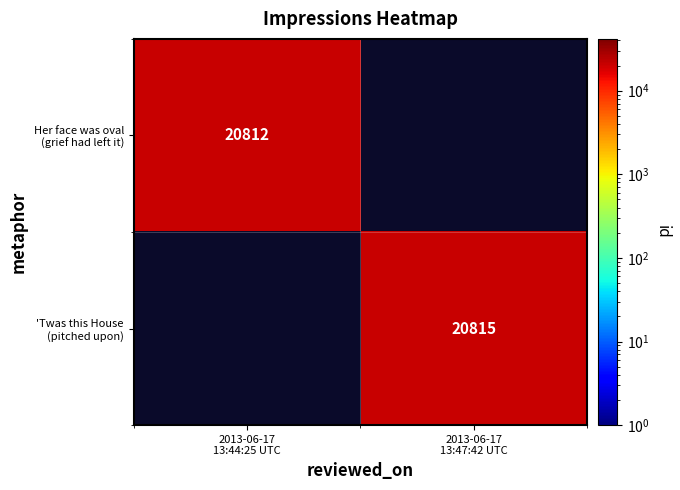

Which series changed the most between 2013-06-17 13:44:25 UTC and 2013-06-17 13:47:42 UTC?

'Twas this House (pitched upon)